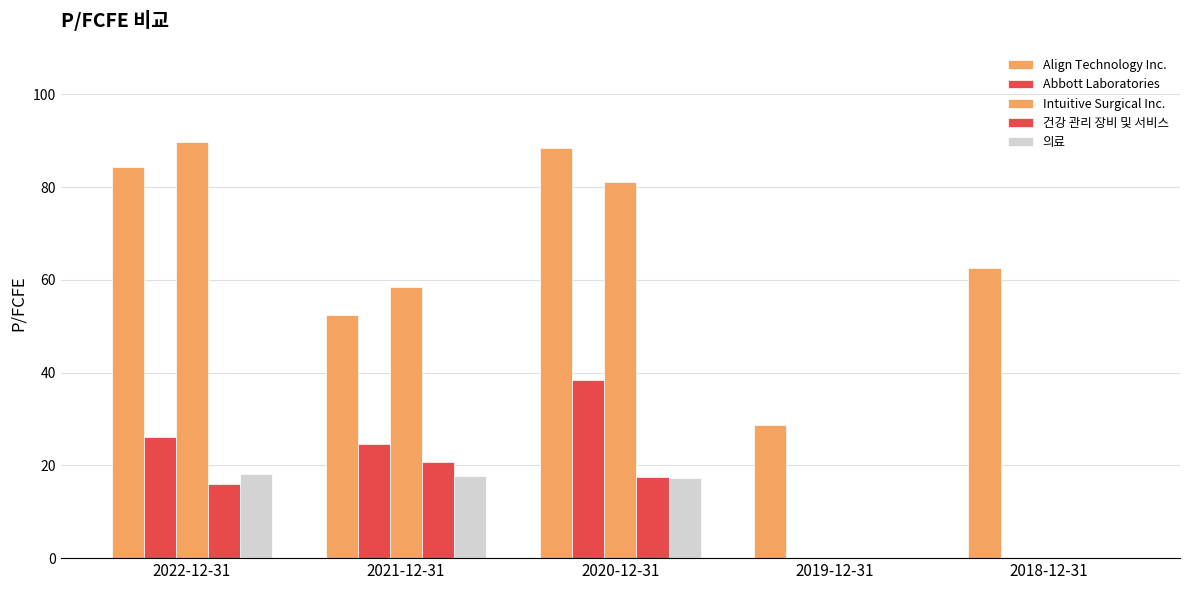

Which series has the widest spread of values?

Intuitive Surgical Inc.